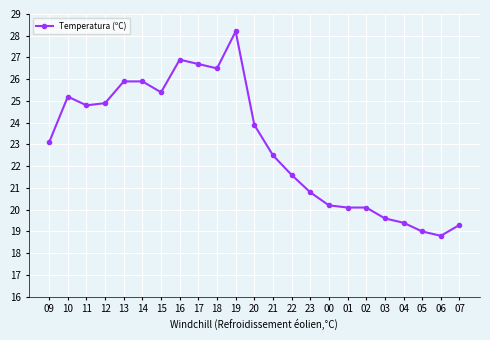

Where is the first local maximum?

10